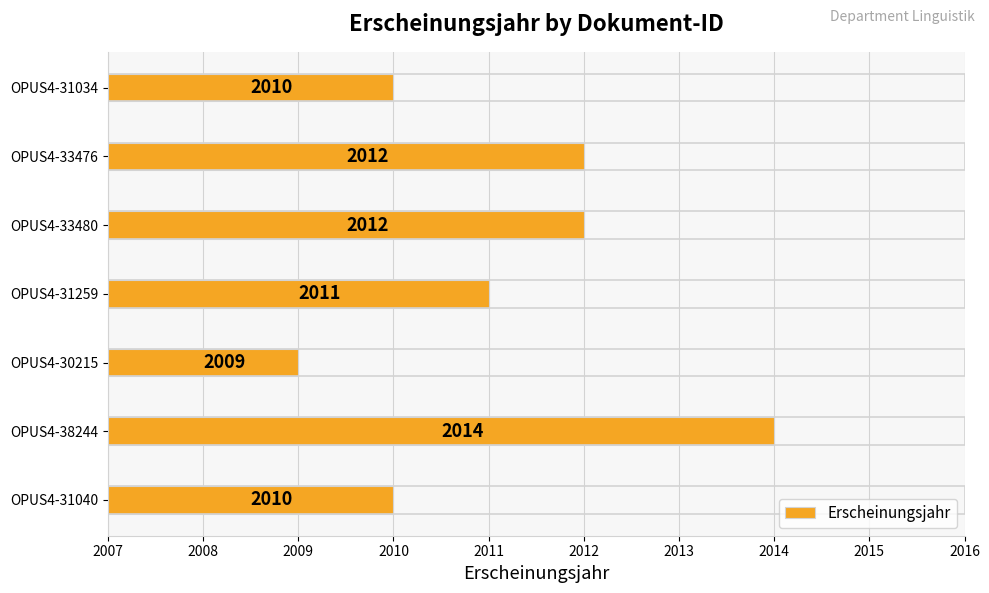

Count the number of data series in this chart.

1